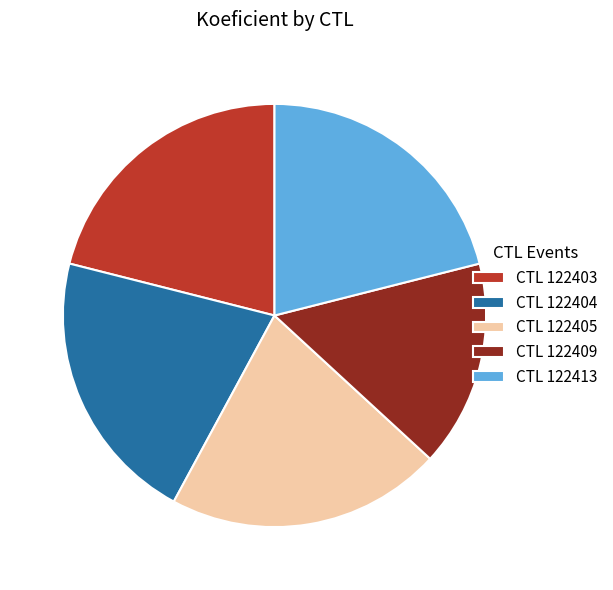

Is there any slice that represents more than half of the pie?

No